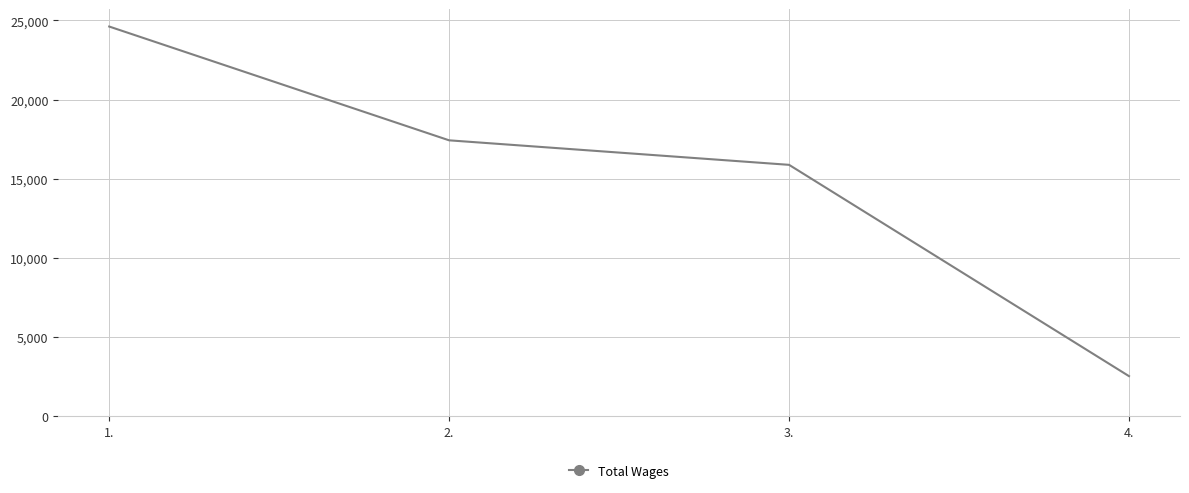

Is it true that the value at 4. is 2519?

True